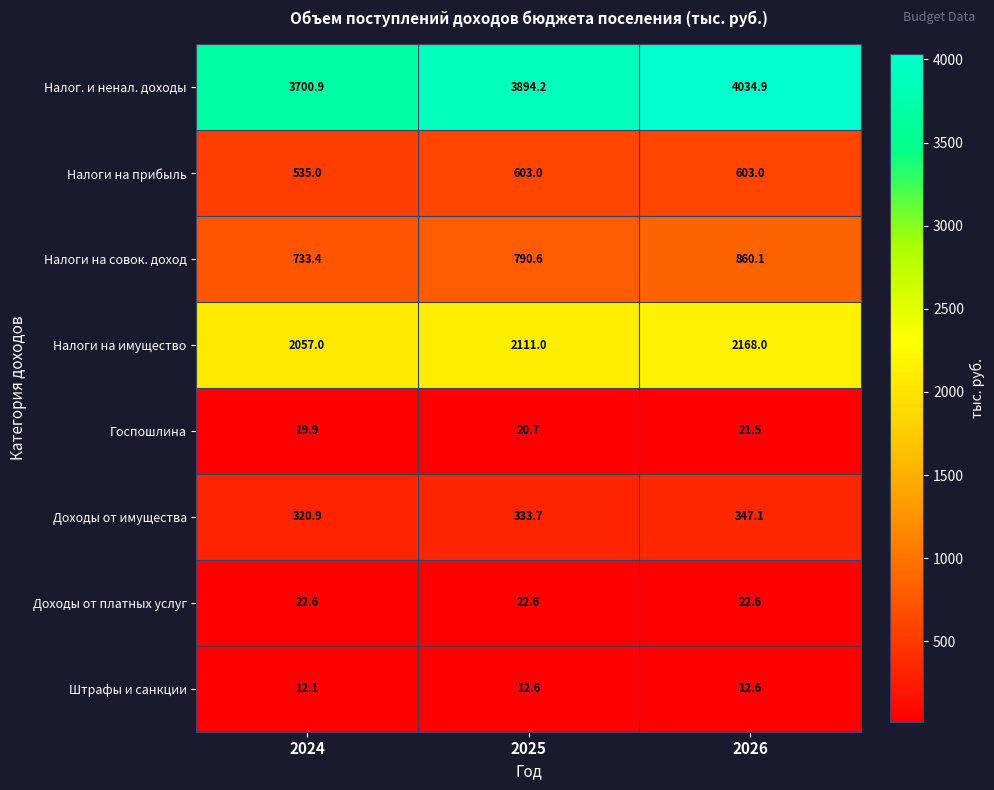

What is the sum of all Госпошлина values?

62.1